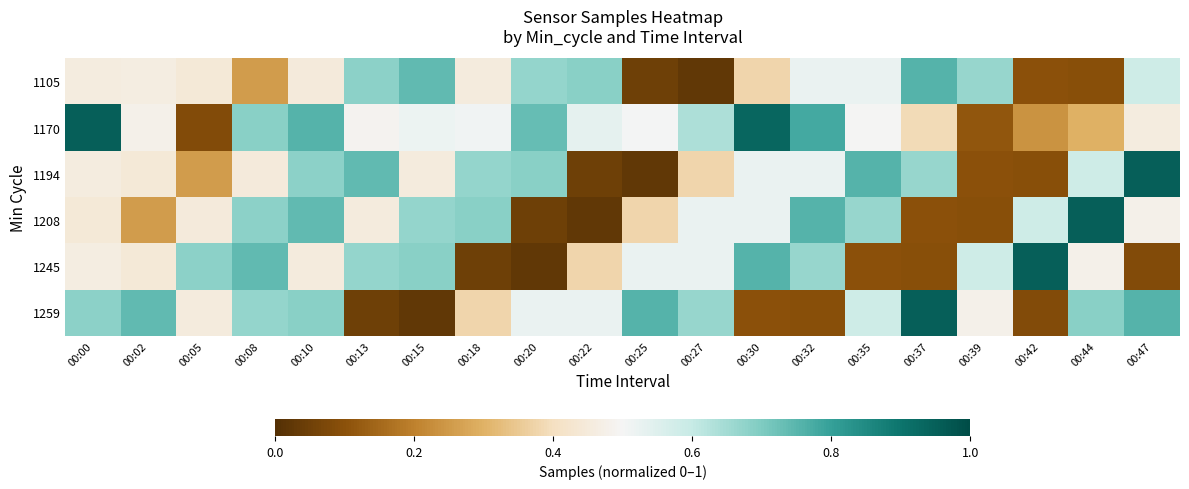

Reading left to right, transcribe all the data shown in this chart.

1105: 00:00=0.5	00:02=0.5	00:05=0.4	00:08=0.3	00:10=0.4	00:13=0.7	00:15=0.7	00:18=0.5	00:20=0.7	00:22=0.7	00:25=0.0	00:27=0.0	00:30=0.4	00:32=0.5	00:35=0.5	00:37=0.8	00:39=0.7	00:42=0.1	00:44=0.1	00:47=0.6
1170: 00:00=1.0	00:02=0.5	00:05=0.1	00:08=0.7	00:10=0.8	00:13=0.5	00:15=0.5	00:18=0.5	00:20=0.7	00:22=0.5	00:25=0.5	00:27=0.6	00:30=0.9	00:32=0.8	00:35=0.5	00:37=0.4	00:39=0.1	00:42=0.2	00:44=0.3	00:47=0.5
1194: 00:00=0.5	00:02=0.4	00:05=0.3	00:08=0.4	00:10=0.7	00:13=0.7	00:15=0.5	00:18=0.7	00:20=0.7	00:22=0.0	00:25=0.0	00:27=0.4	00:30=0.5	00:32=0.5	00:35=0.8	00:37=0.7	00:39=0.1	00:42=0.1	00:44=0.6	00:47=1.0
1208: 00:00=0.4	00:02=0.3	00:05=0.4	00:08=0.7	00:10=0.7	00:13=0.5	00:15=0.7	00:18=0.7	00:20=0.0	00:22=0.0	00:25=0.4	00:27=0.5	00:30=0.5	00:32=0.8	00:35=0.7	00:37=0.1	00:39=0.1	00:42=0.6	00:44=1.0	00:47=0.5
1245: 00:00=0.5	00:02=0.4	00:05=0.7	00:08=0.7	00:10=0.5	00:13=0.7	00:15=0.7	00:18=0.0	00:20=0.0	00:22=0.4	00:25=0.5	00:27=0.5	00:30=0.8	00:32=0.7	00:35=0.1	00:37=0.1	00:39=0.6	00:42=1.0	00:44=0.5	00:47=0.1
1259: 00:00=0.7	00:02=0.7	00:05=0.5	00:08=0.7	00:10=0.7	00:13=0.0	00:15=0.0	00:18=0.4	00:20=0.5	00:22=0.5	00:25=0.8	00:27=0.7	00:30=0.1	00:32=0.1	00:35=0.6	00:37=1.0	00:39=0.5	00:42=0.1	00:44=0.7	00:47=0.8